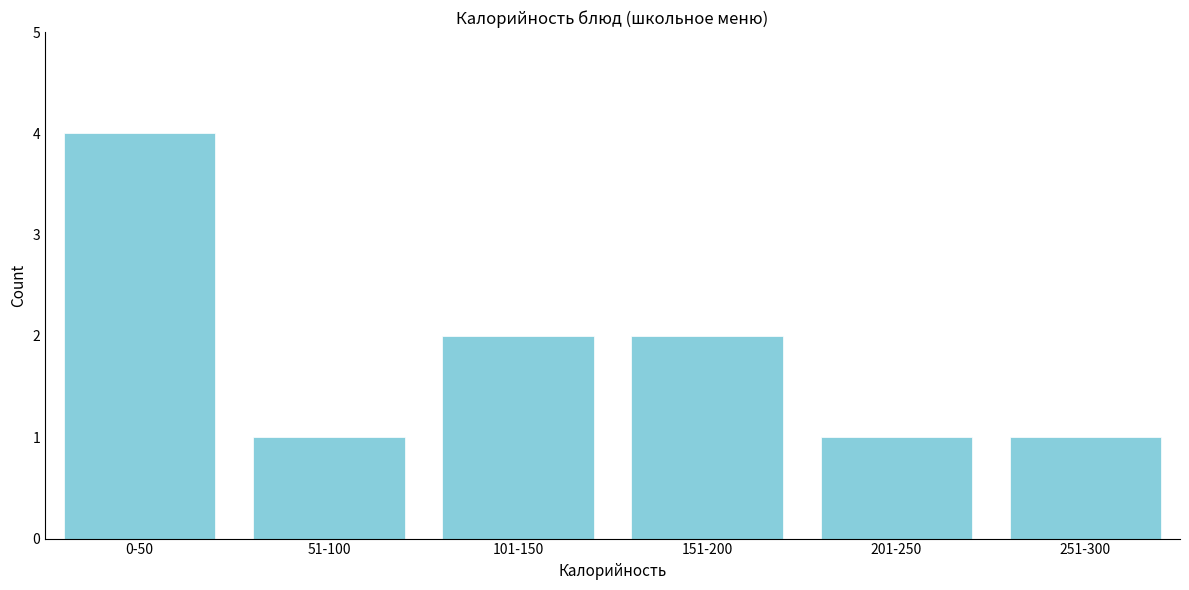

Reading left to right, what are all the values shown in this chart?

0-50=4	51-100=1	101-150=2	151-200=2	201-250=1	251-300=1